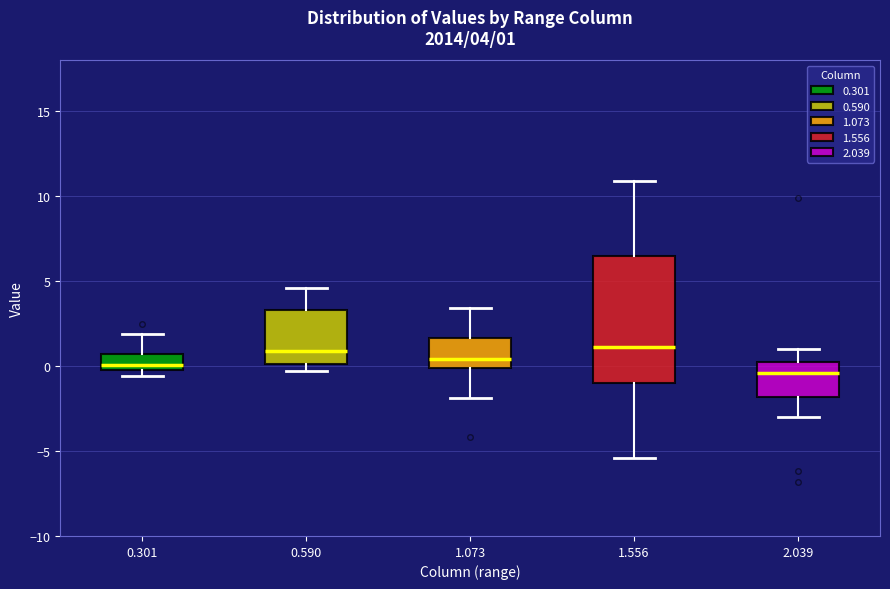

Comparing the boxes themselves (not the whiskers), which one is the tallest?

1.556